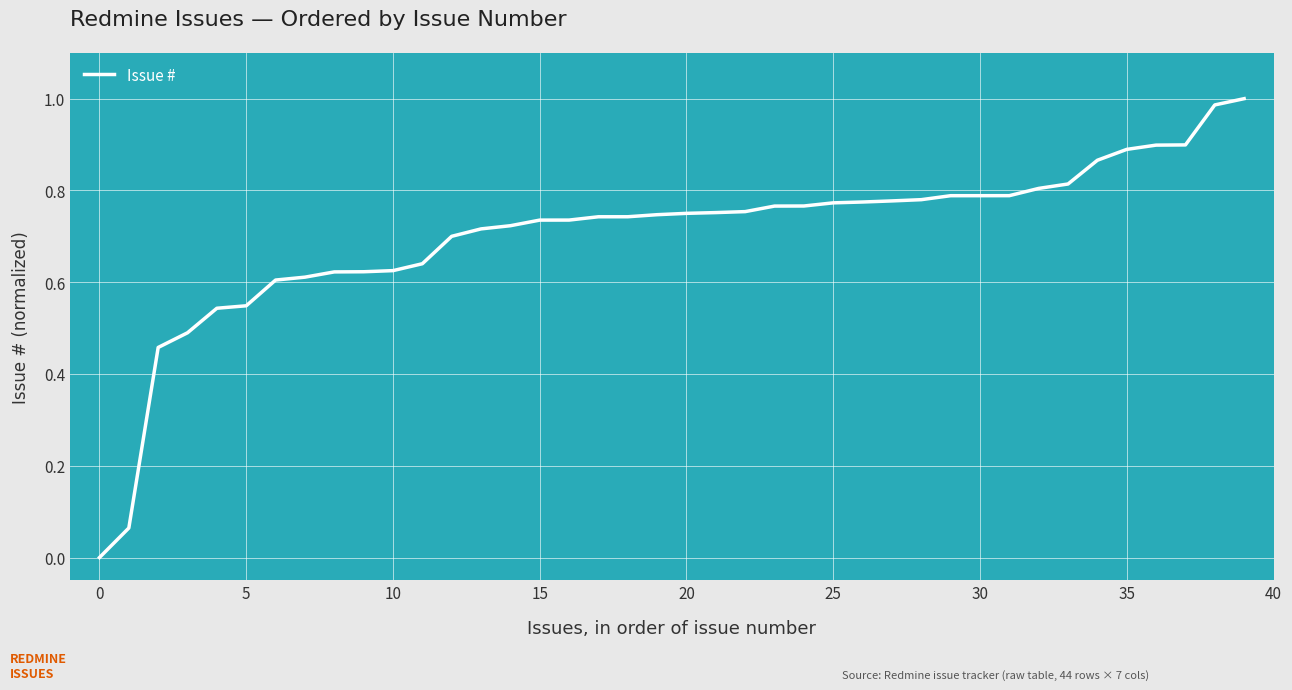

How many lines are shown in the chart?

1